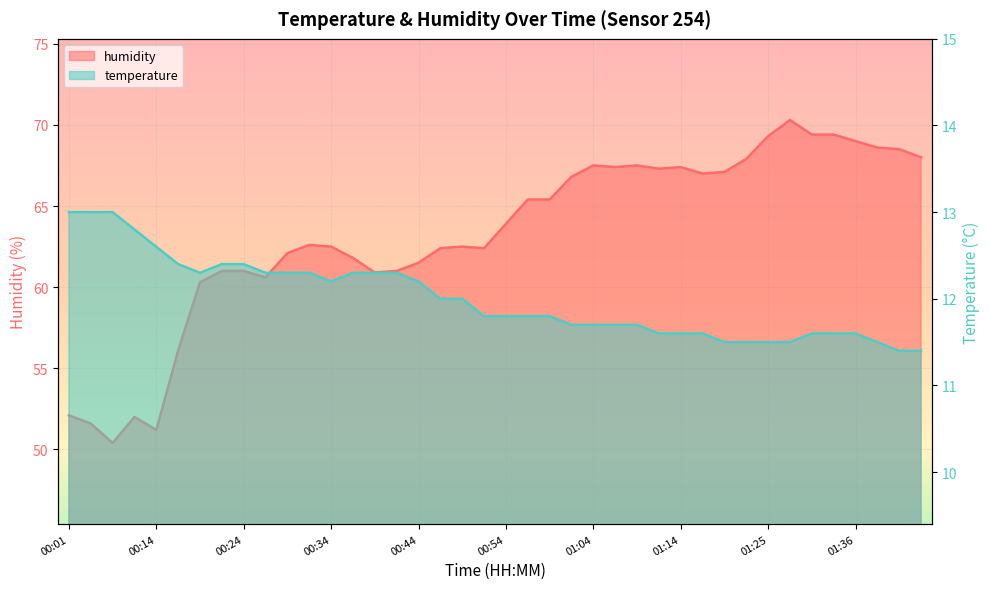

What is the total value across all series at 00:39?

73.2